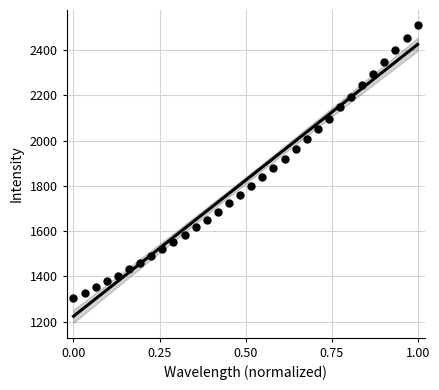

What is the range of X values (max minus min)?

1.0